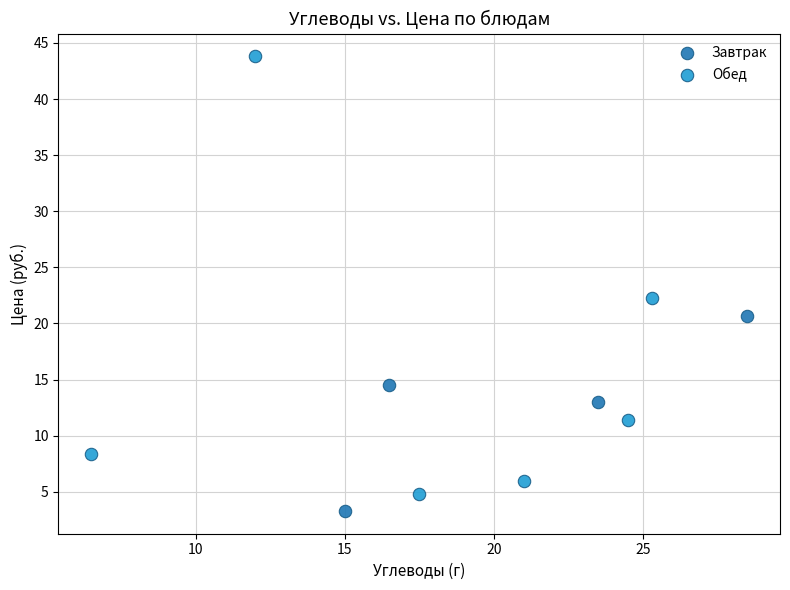

Which series reaches the maximum Y coordinate?

Обед